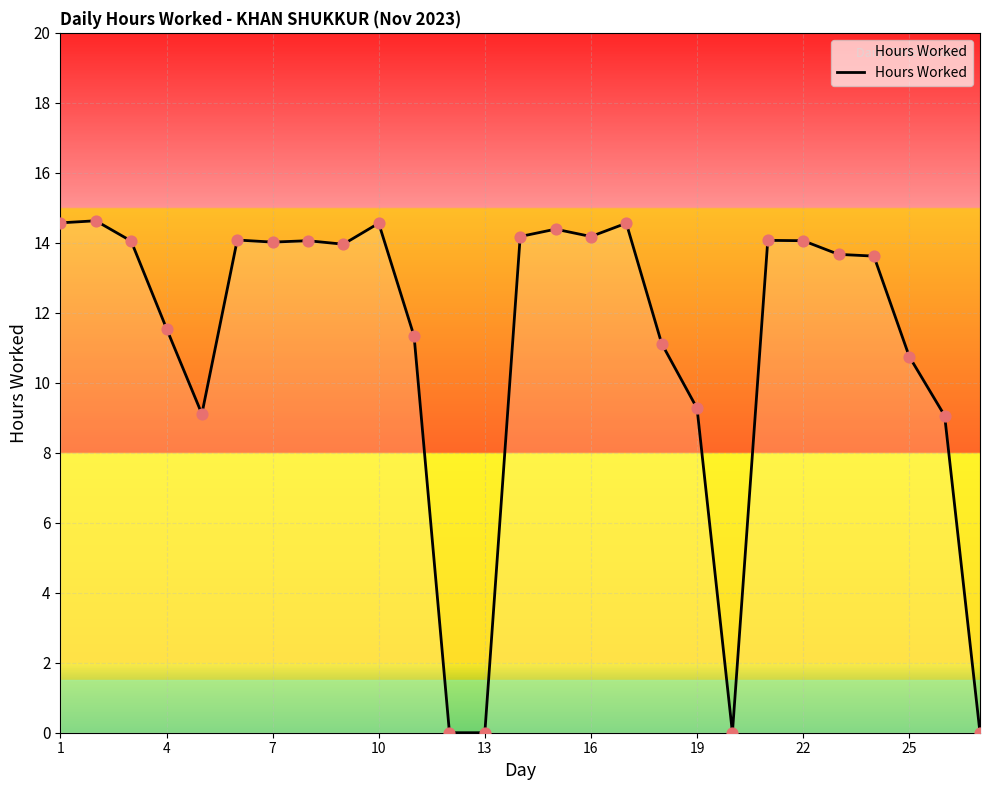

What is the maximum value shown in the chart?

14.6